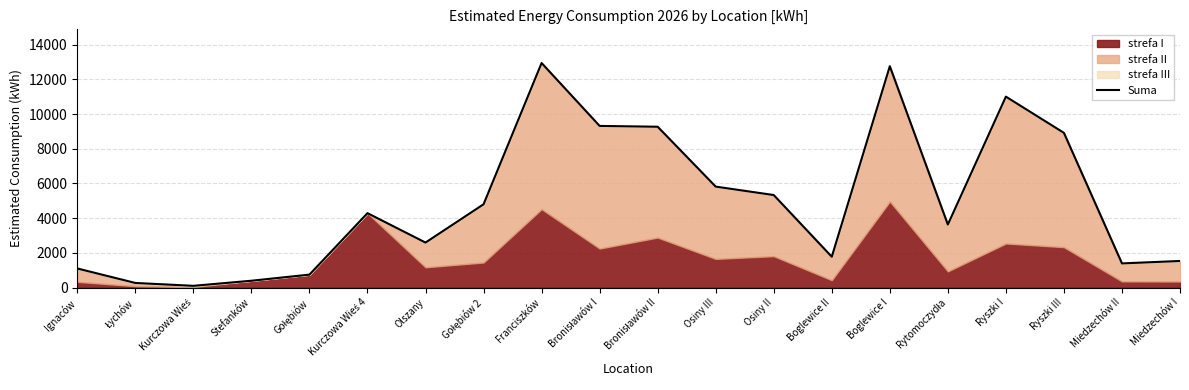

True or false: the data shows 1316 at Gołębiów.

False